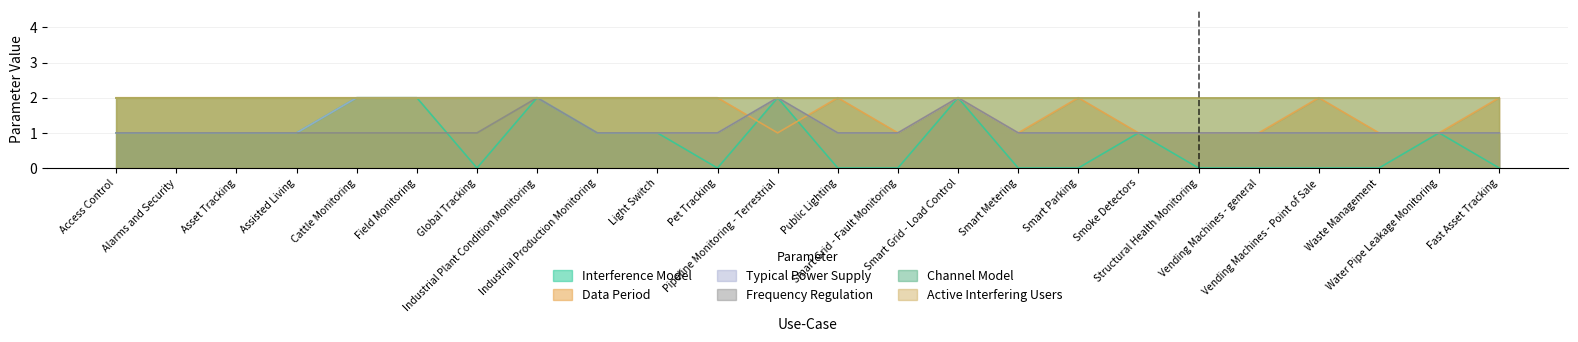

Where is the first local maximum for Typical Power Supply?

Pipeline Monitoring - Terrestrial